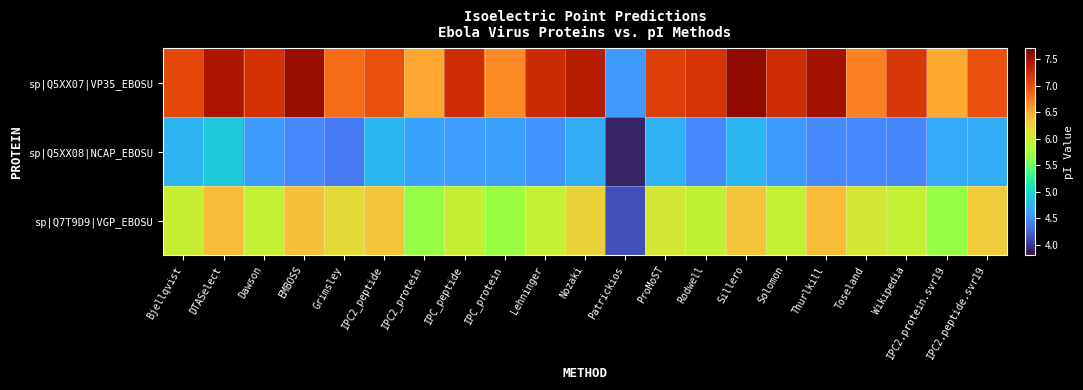

What is the spread (max minus min) of values at EMBOSS?

3.1